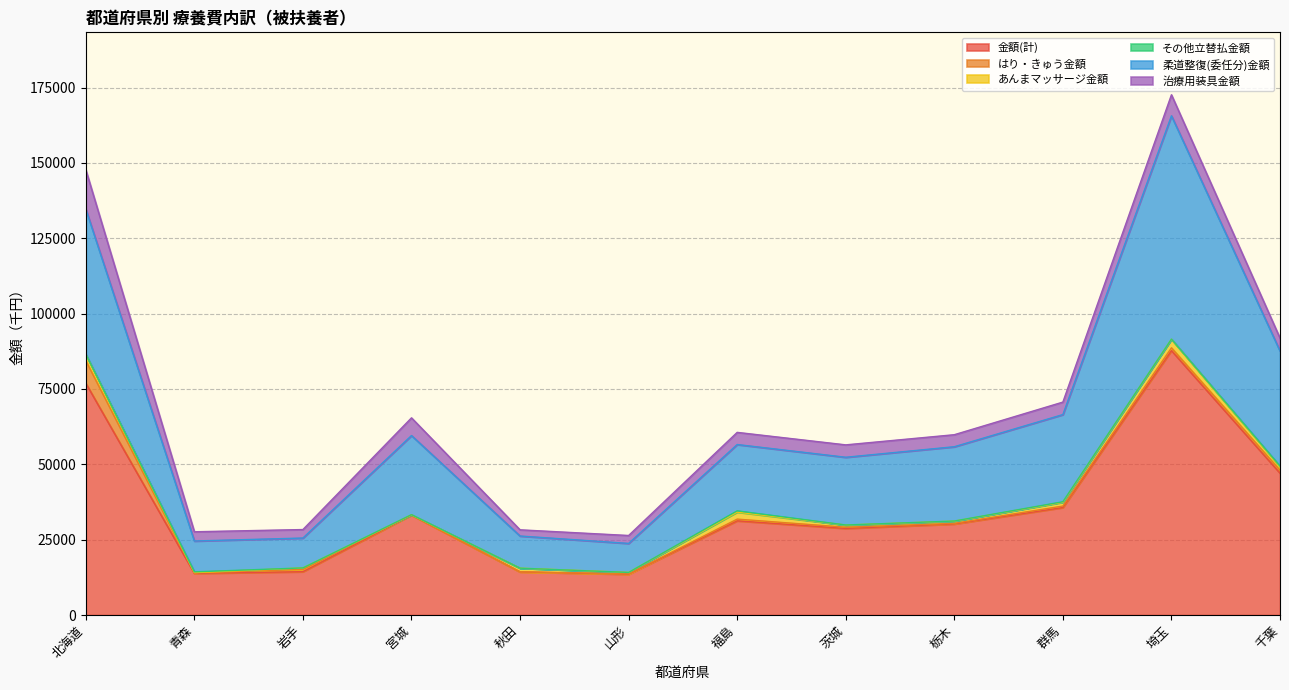

Rank the series by their maximum value, from highest to lowest.

金額(計), 柔道整復(委任分)金額, 治療用装具金額, はり・きゅう金額, あんまマッサージ金額, その他立替払金額